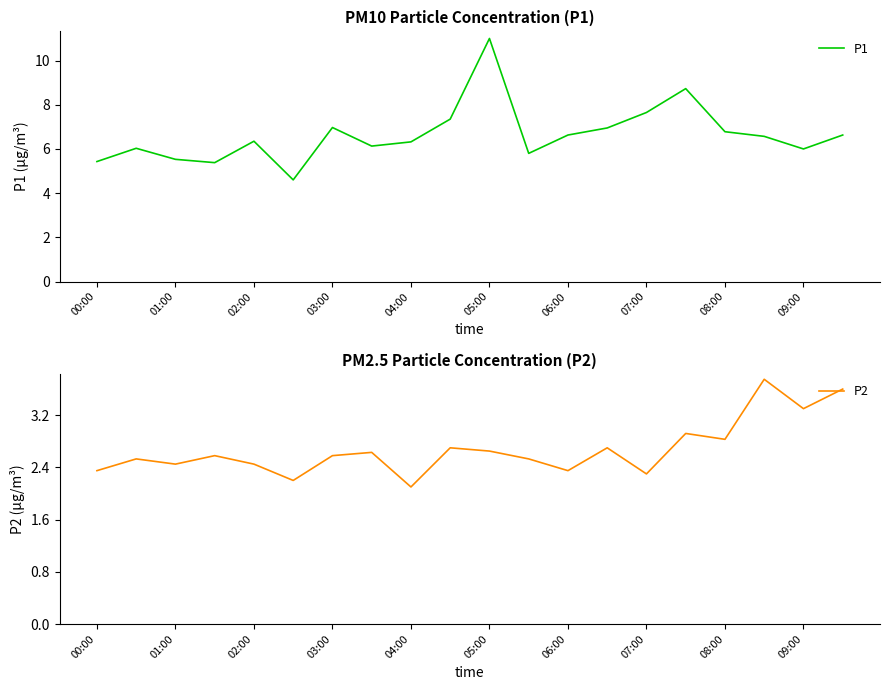

How many lines are shown in the chart?

2